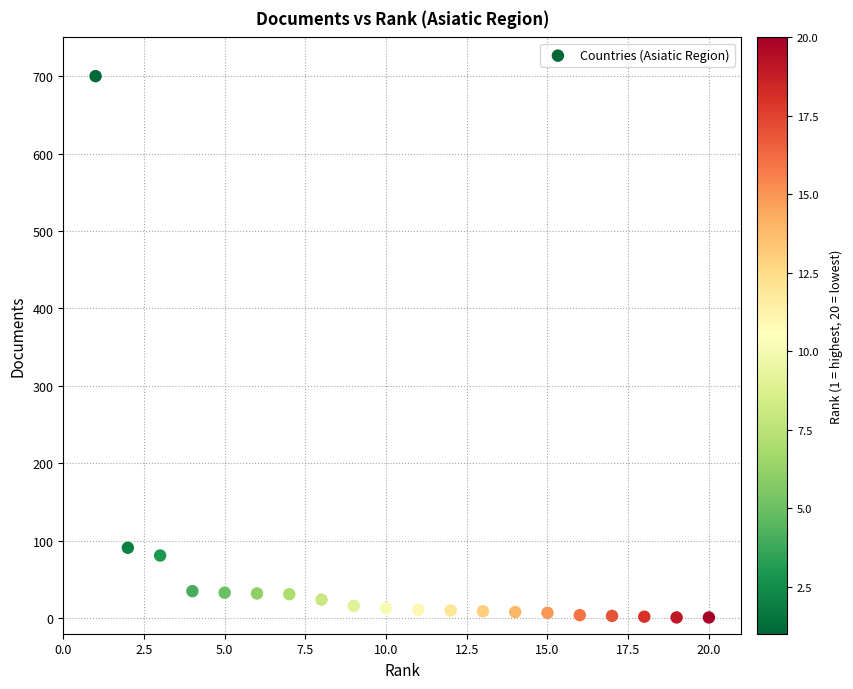

What Y value in the scatter plot is closest to 350?

91